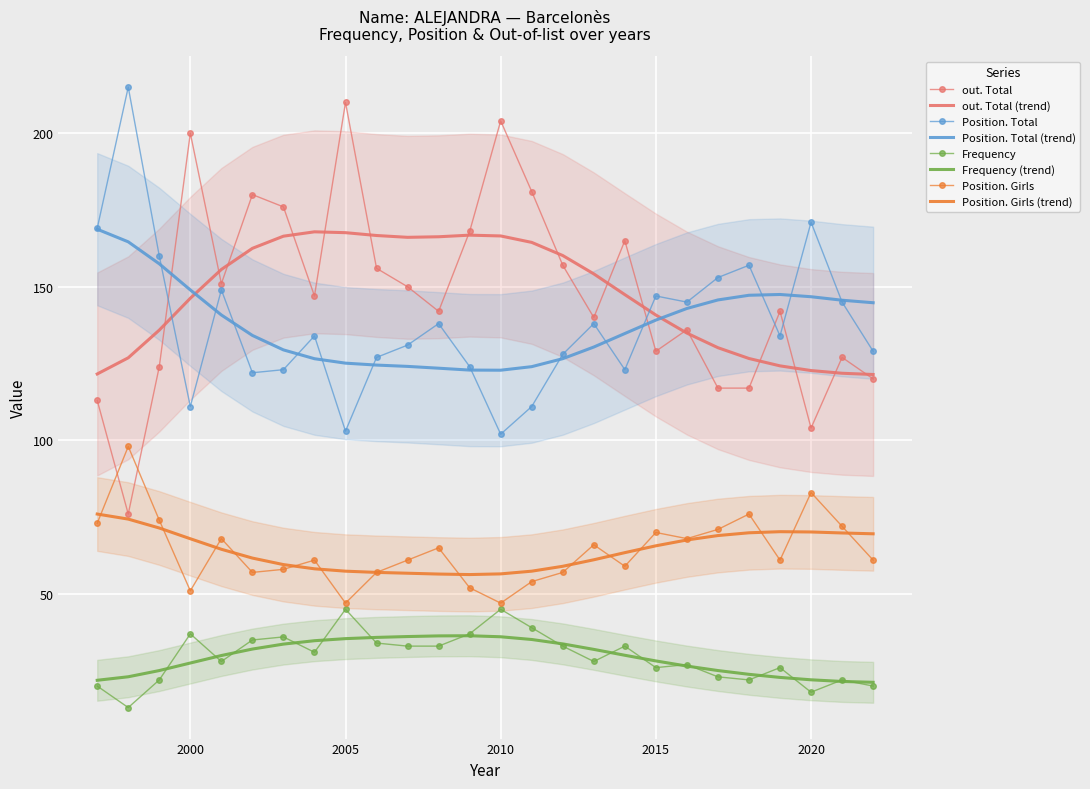

True or false: Frequency has a value of 53 at 2002.

False